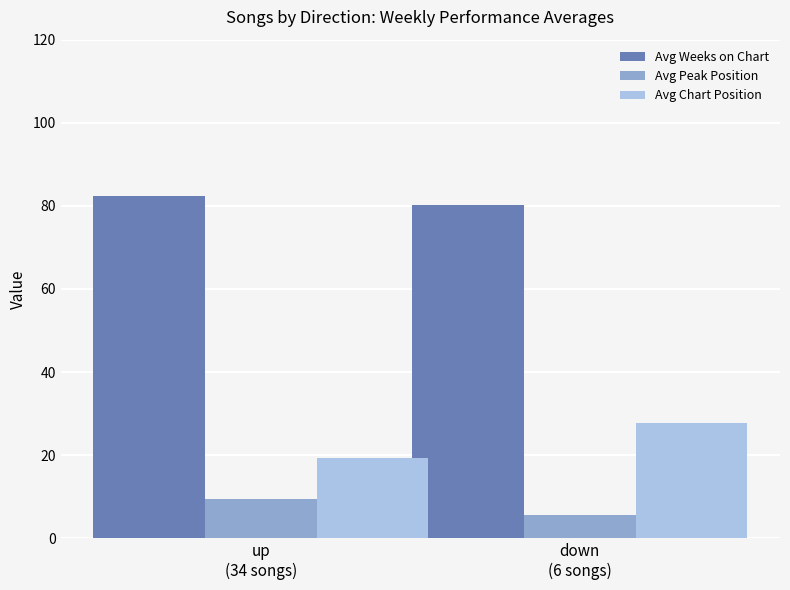

Which series changed the most between up
(34 songs) and down
(6 songs)?

Avg Chart Position